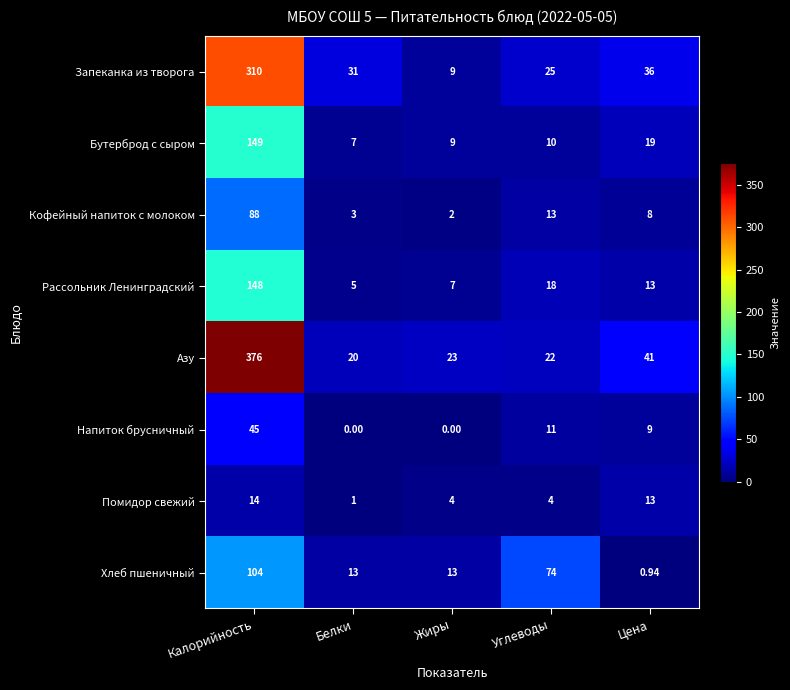

Where does the Запеканка из творога series first go above 31?

Калорийность